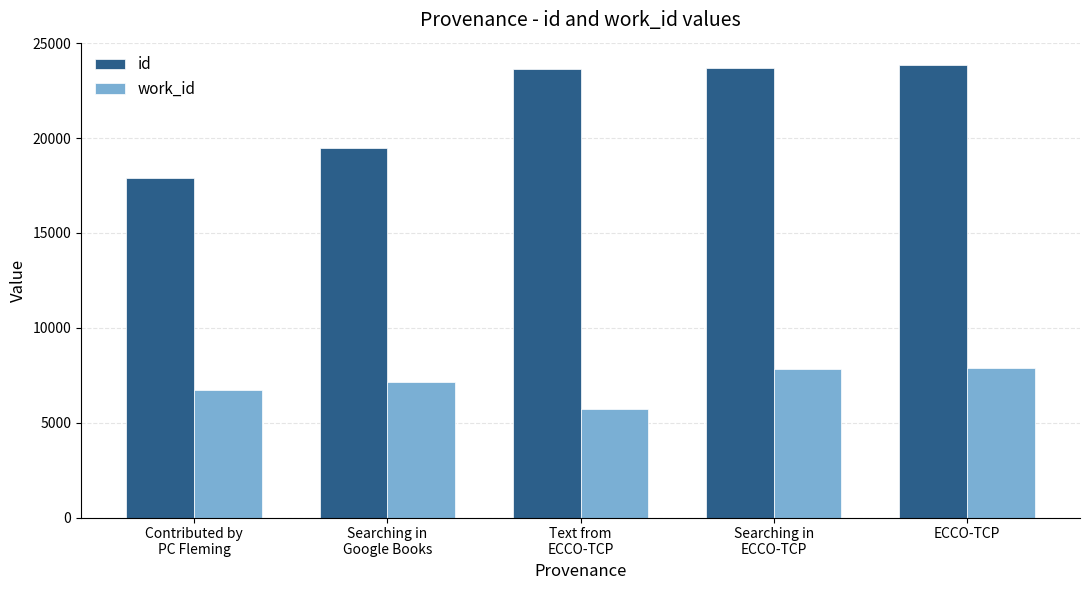

Rank the series by their maximum value, from highest to lowest.

id, work_id